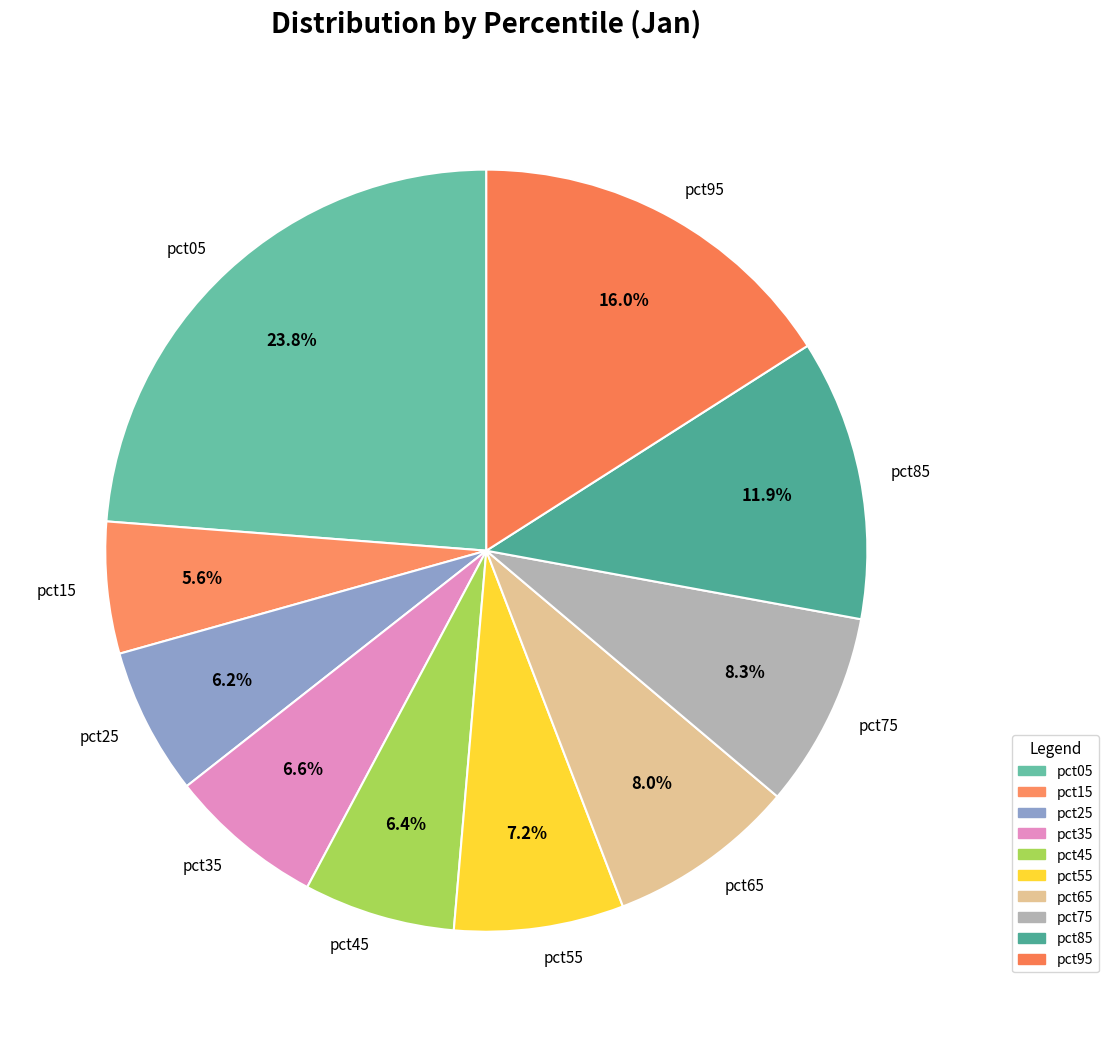

Combined, do pct25 and pct45 account for over 50%?

No